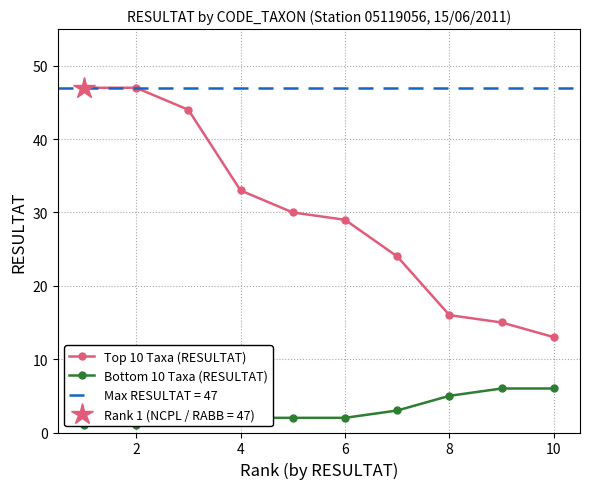

At which label does Top 10 Taxa (RESULTAT) reach its minimum?

10